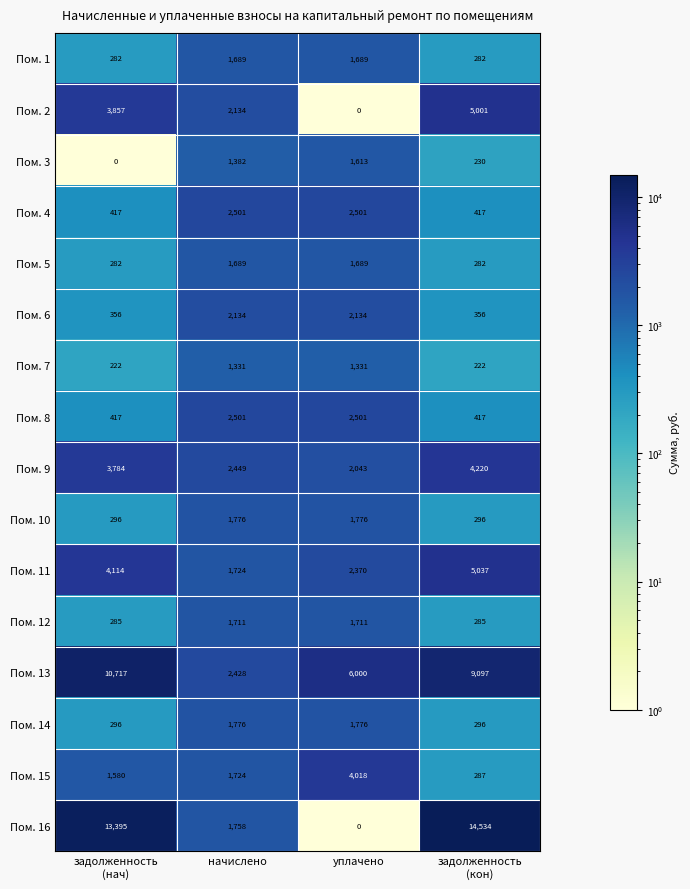

What is the sum of the Пом. 9 values at уплачено and начислено?

4492